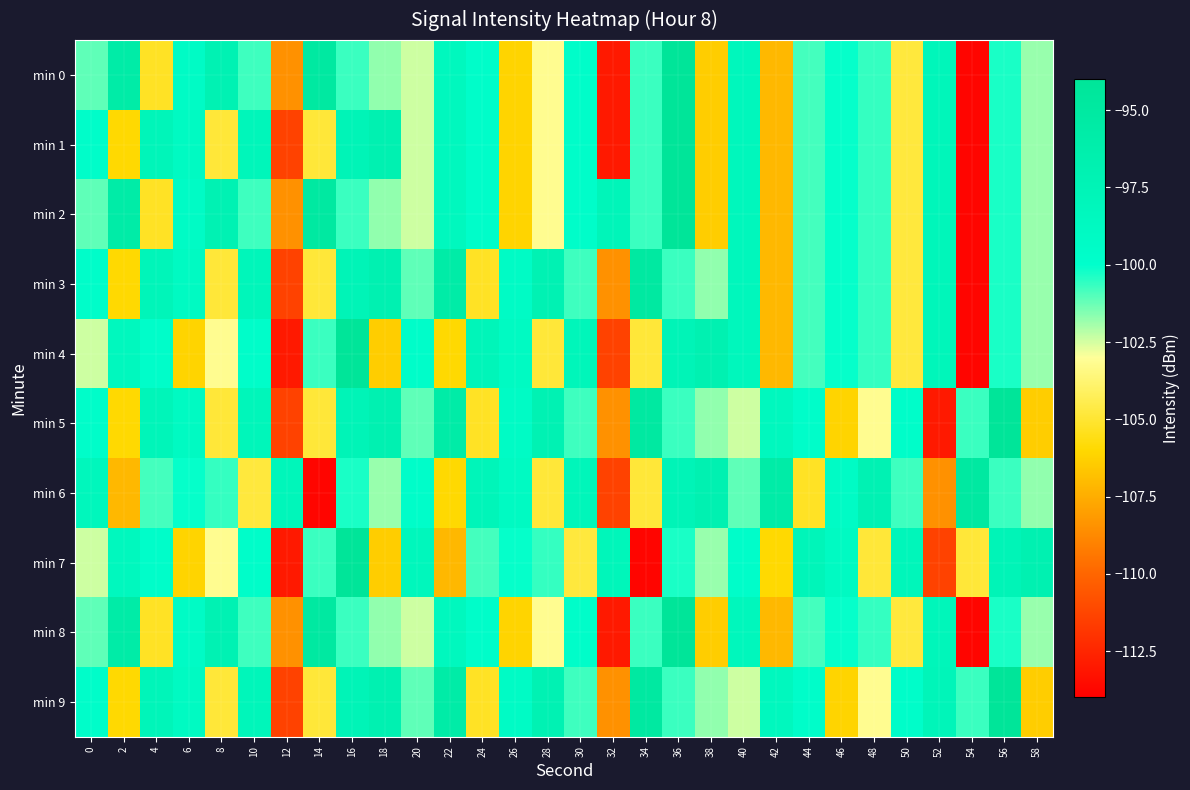

What is the maximum value shown in the chart?

-94.1